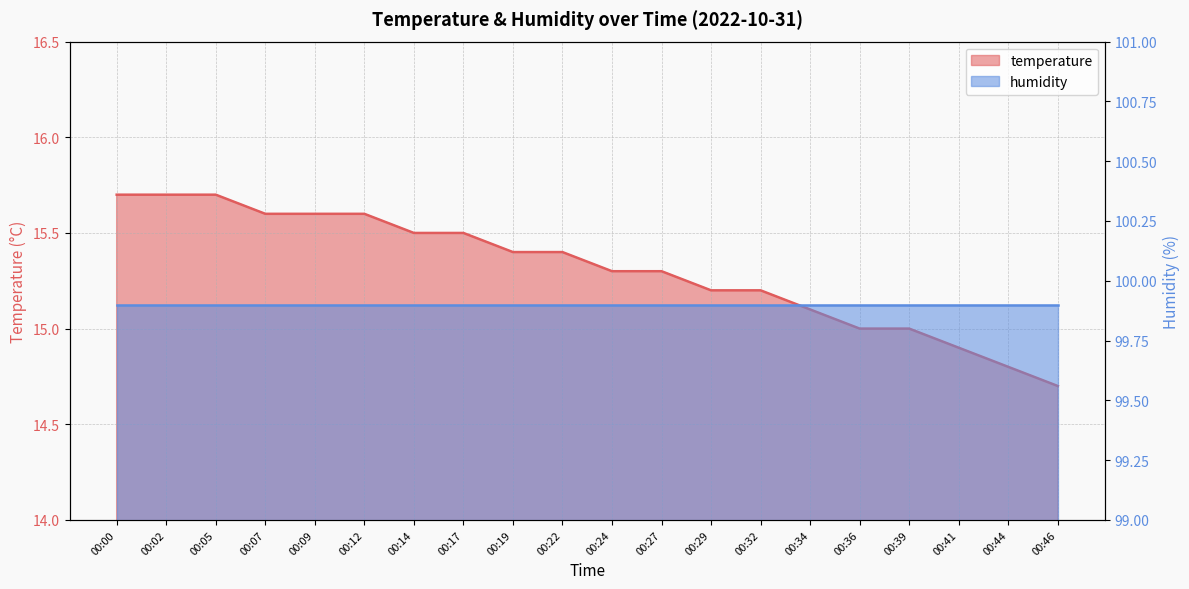

What is the maximum value shown in the chart?

15.7